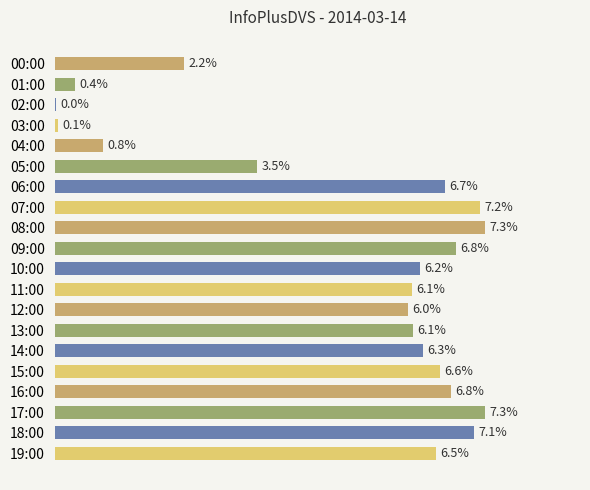

Does the chart contain any negative values?

No